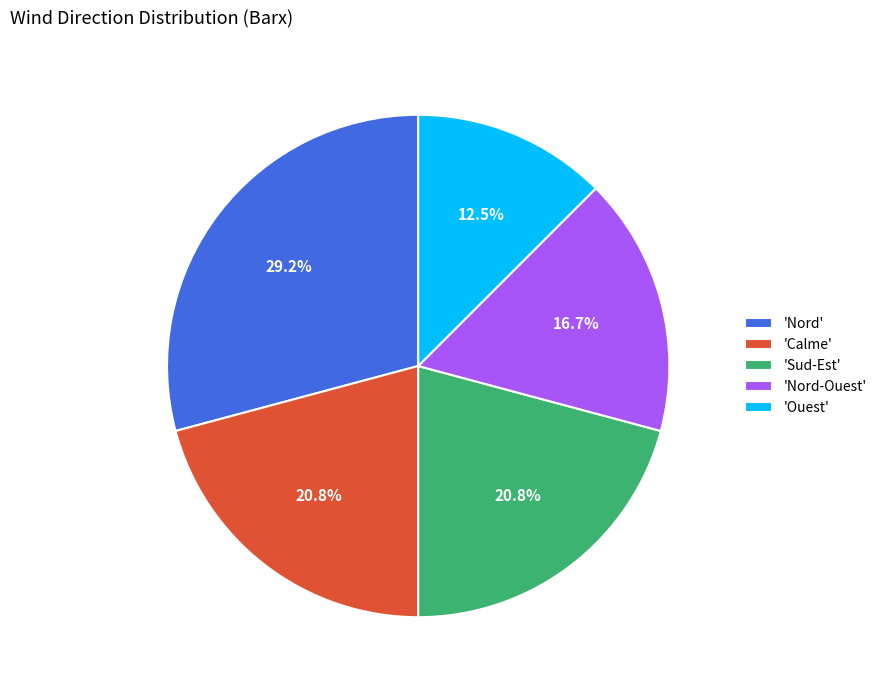

Which category has the biggest portion of the pie?

'Nord'